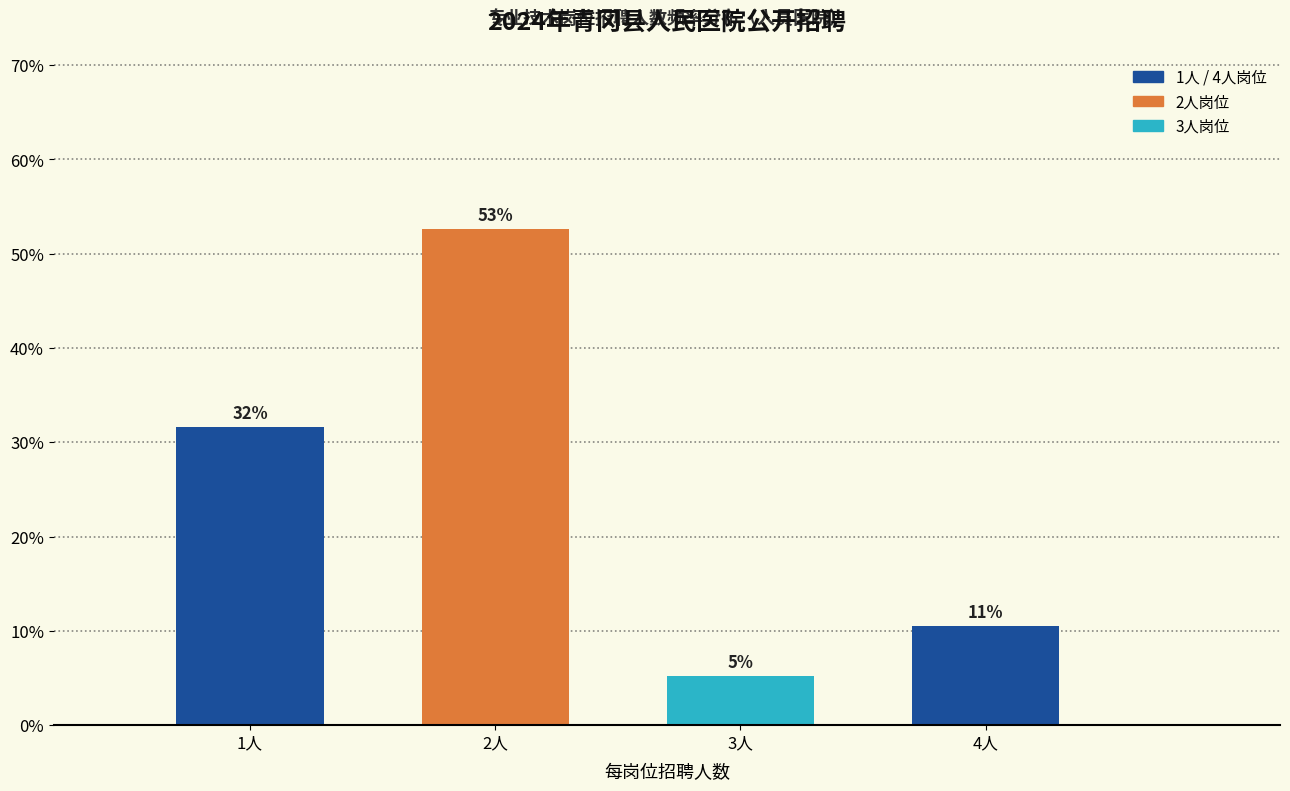

Are the bars horizontal?

No